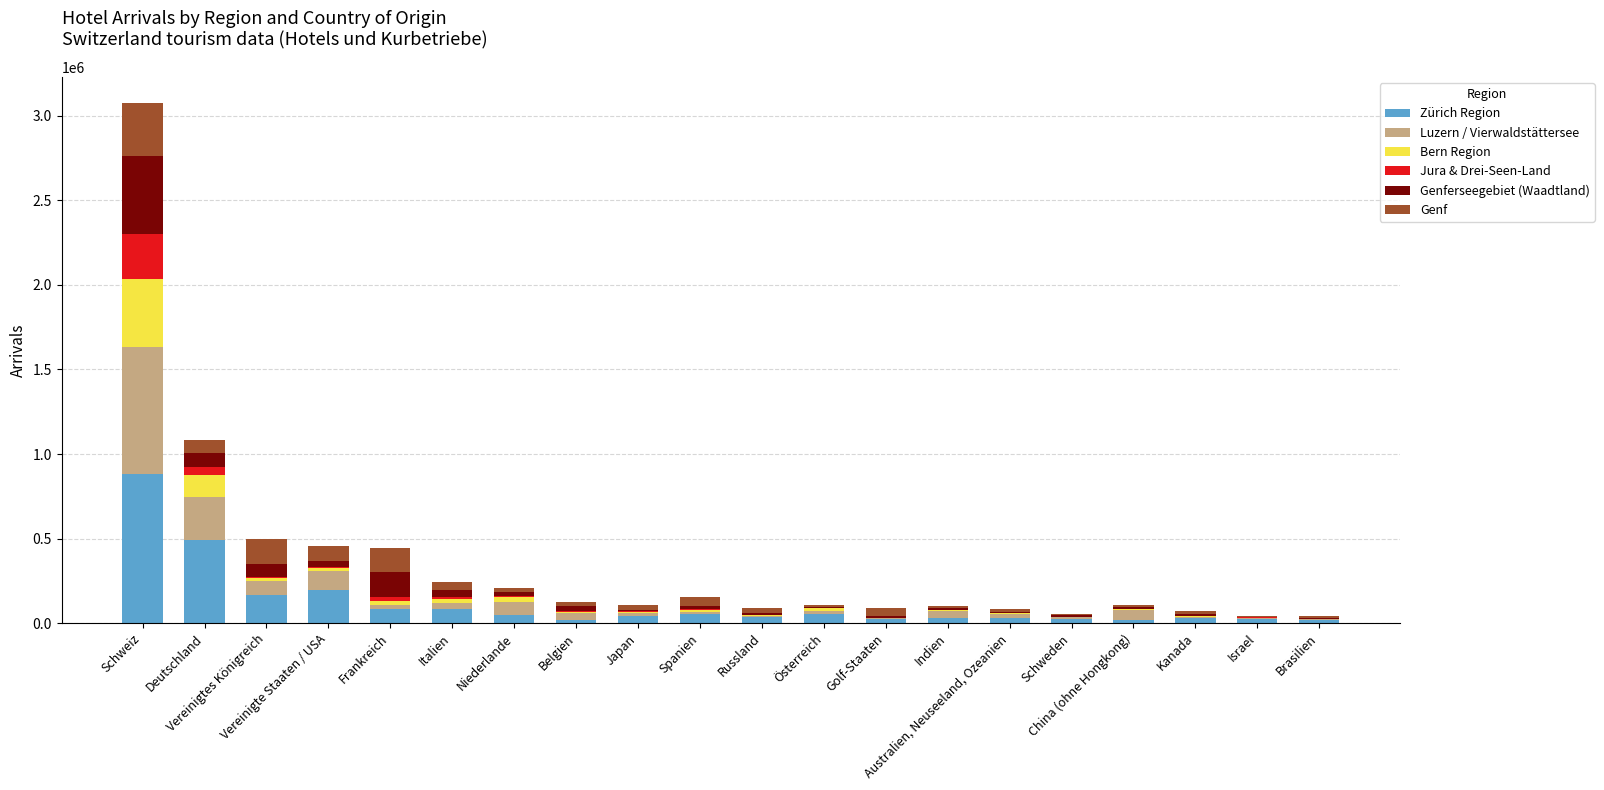

What is the highest value of the Zürich Region series?

880895